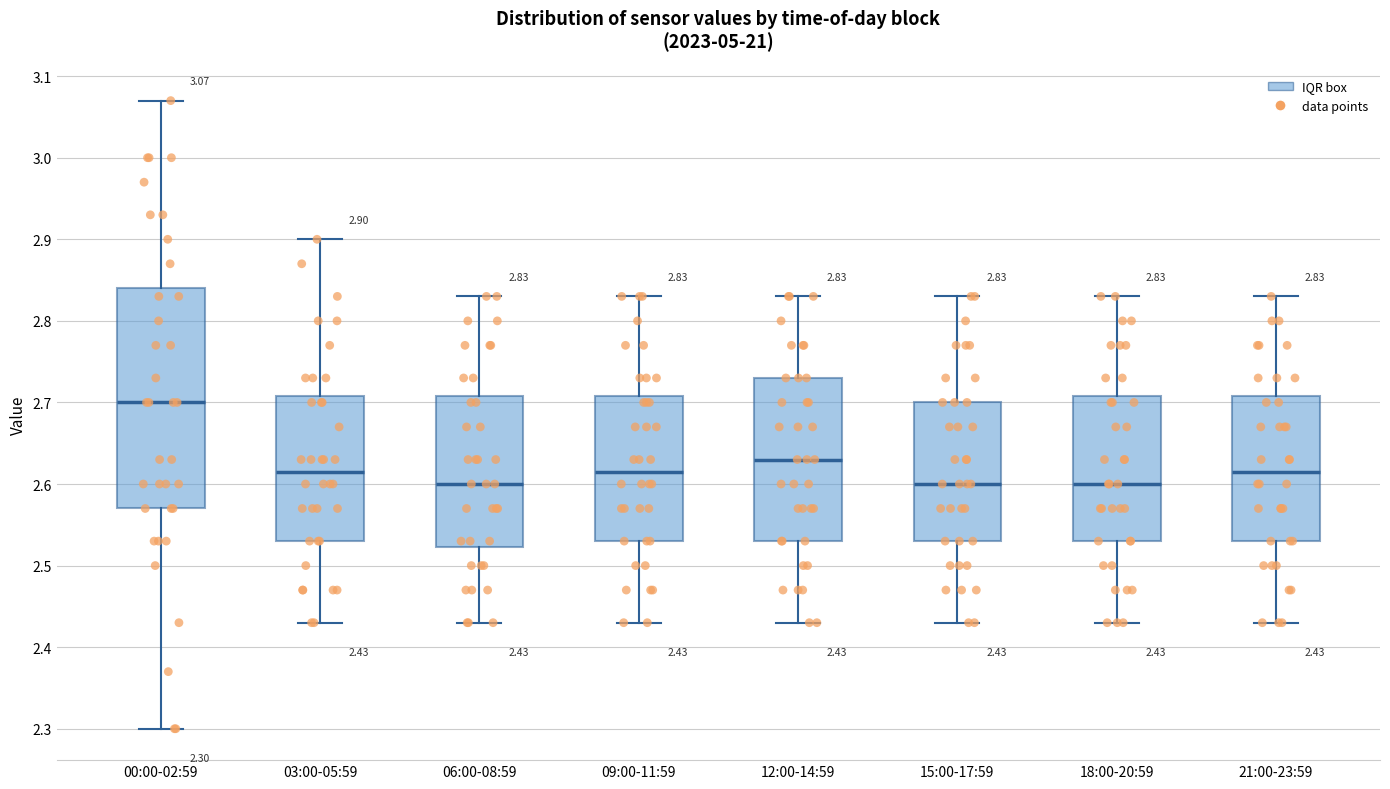

Comparing the boxes themselves (not the whiskers), which one is the tallest?

00:00-02:59